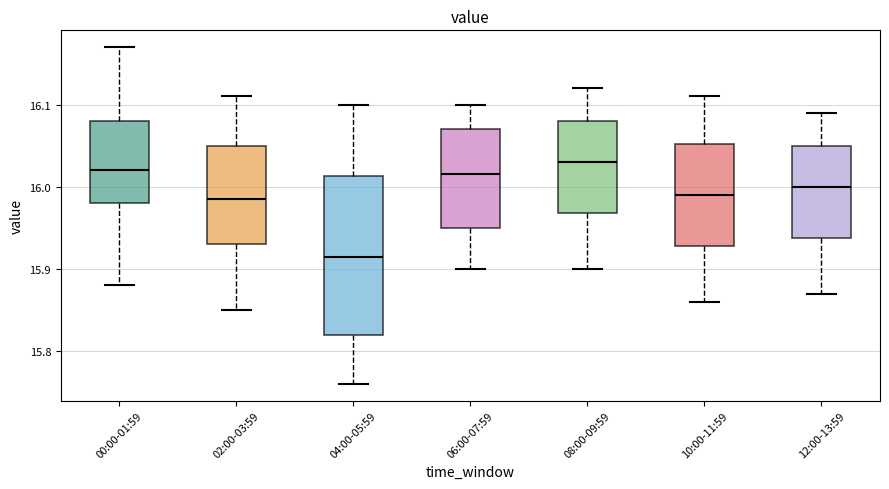

Where is the lower edge of the box for 00:00-01:59 on the y-axis? The values are not printed on the chart, so give them approximately, as read against the axis.

15.98